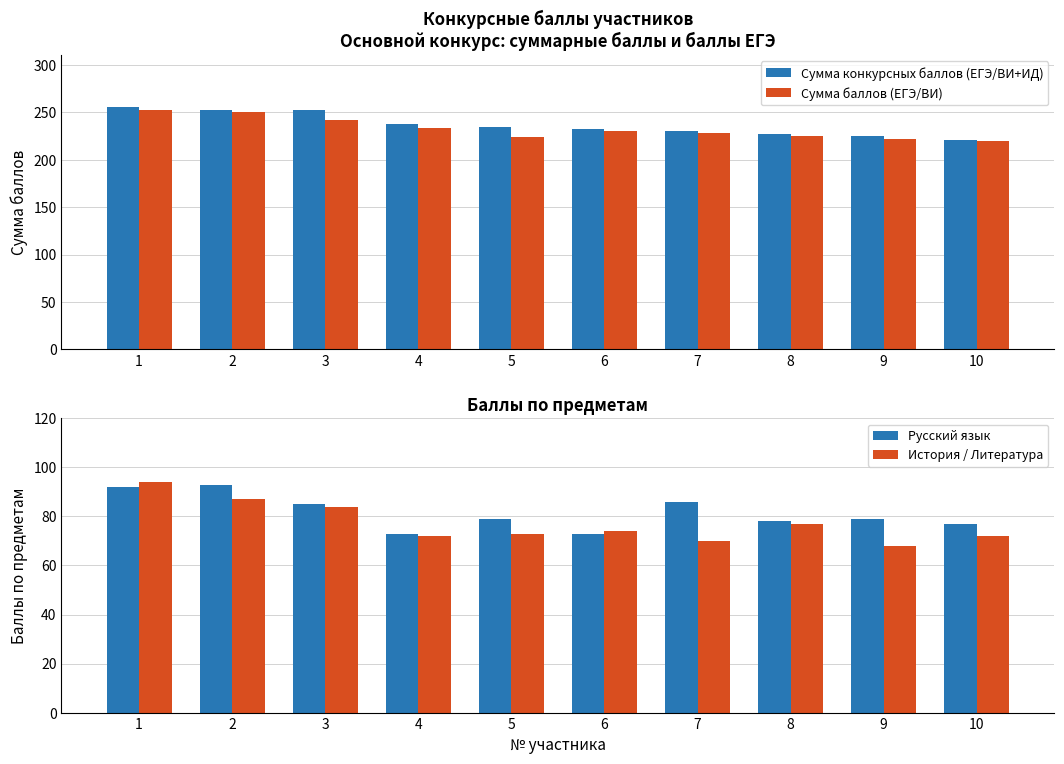

How many values in the Сумма конкурсных баллов (ЕГЭ/ВИ+ИД) series are below 234?

5